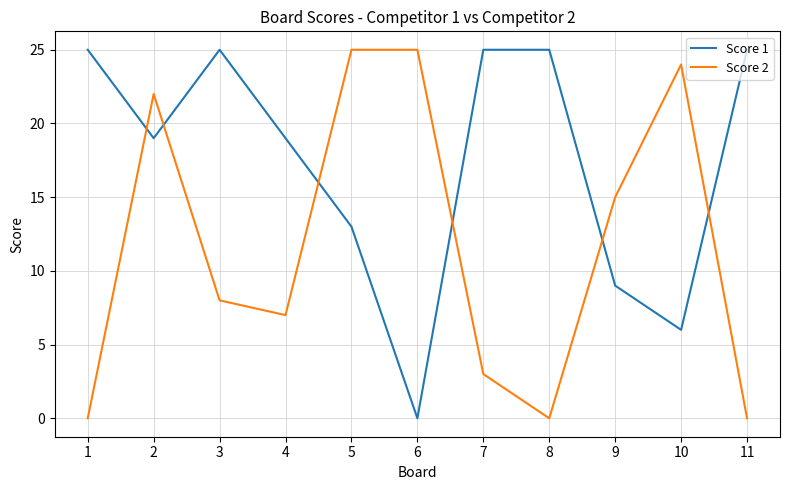

True or false: Score 2 has a value of 0 at 11.

True